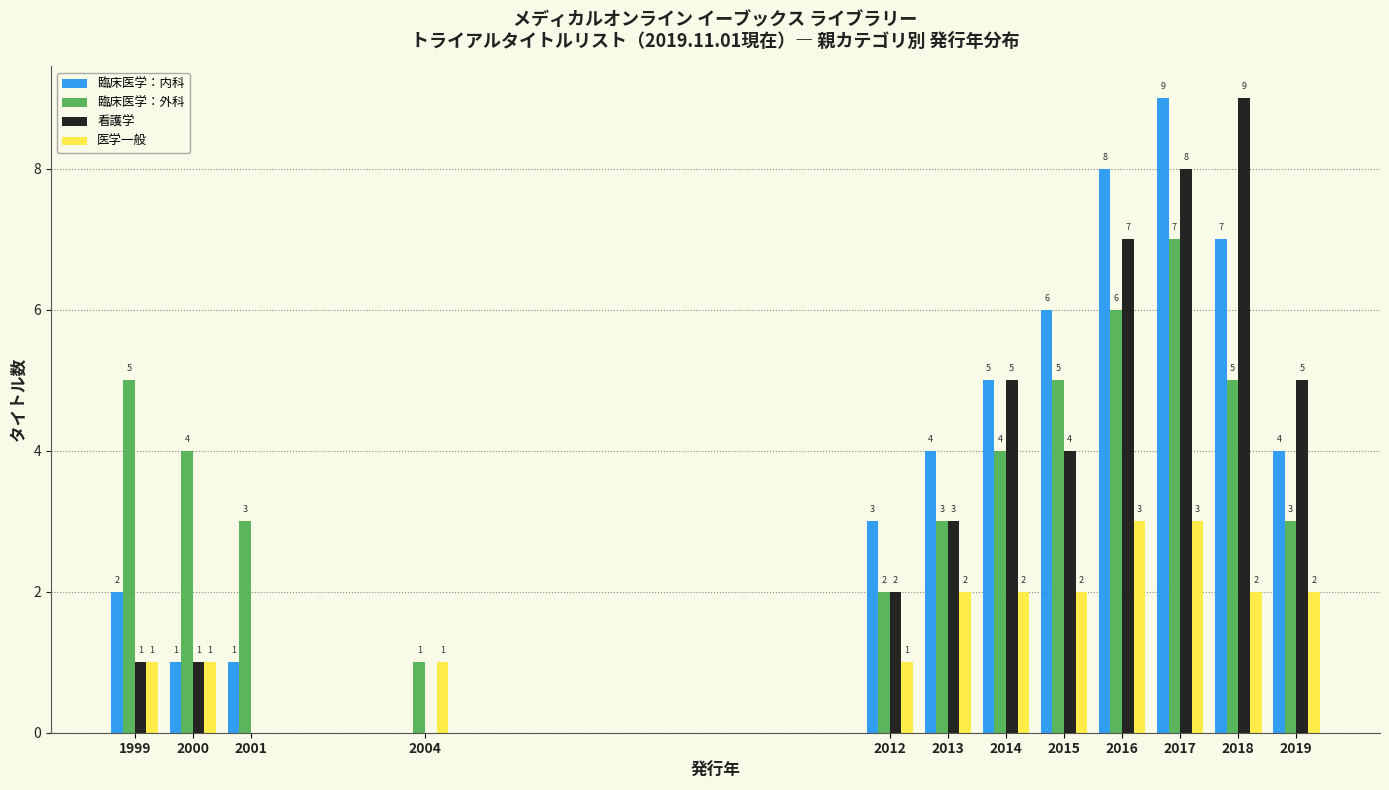

Reading right to left, what are all the values shown in this chart?

臨床医学：内科: 2019=4	2018=7	2017=9	2016=8	2015=6	2014=5	2013=4	2012=3	2004=0	2001=1	2000=1	1999=2
臨床医学：外科: 2019=3	2018=5	2017=7	2016=6	2015=5	2014=4	2013=3	2012=2	2004=1	2001=3	2000=4	1999=5
看護学: 2019=5	2018=9	2017=8	2016=7	2015=4	2014=5	2013=3	2012=2	2004=0	2001=0	2000=1	1999=1
医学一般: 2019=2	2018=2	2017=3	2016=3	2015=2	2014=2	2013=2	2012=1	2004=1	2001=0	2000=1	1999=1